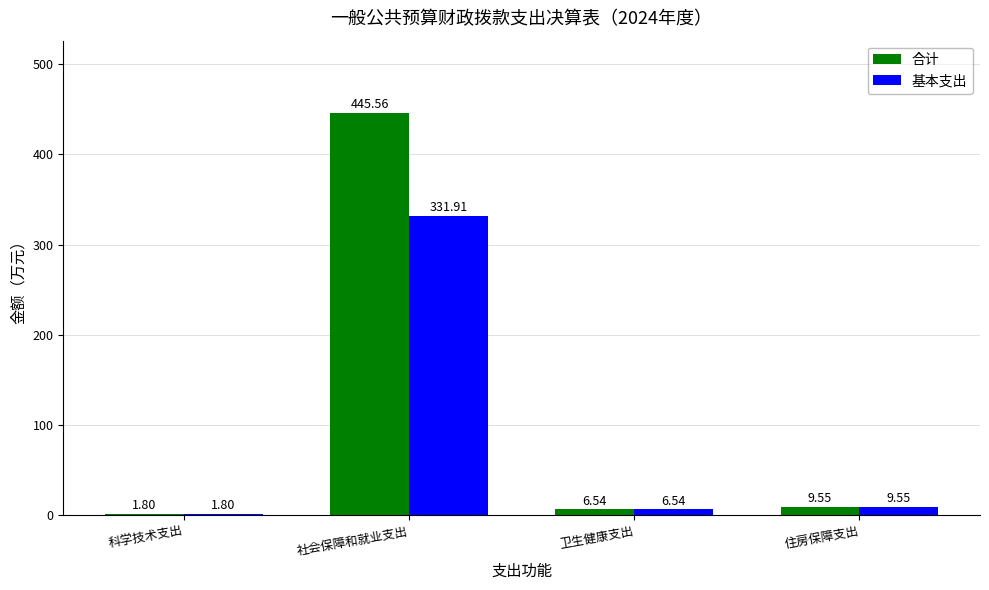

List the labels in order of 合计 value, smallest first.

科学技术支出, 卫生健康支出, 住房保障支出, 社会保障和就业支出